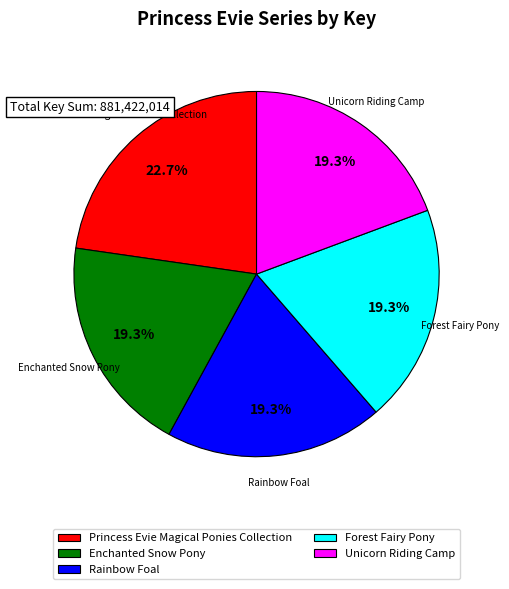

Count the number of slices in the pie.

5